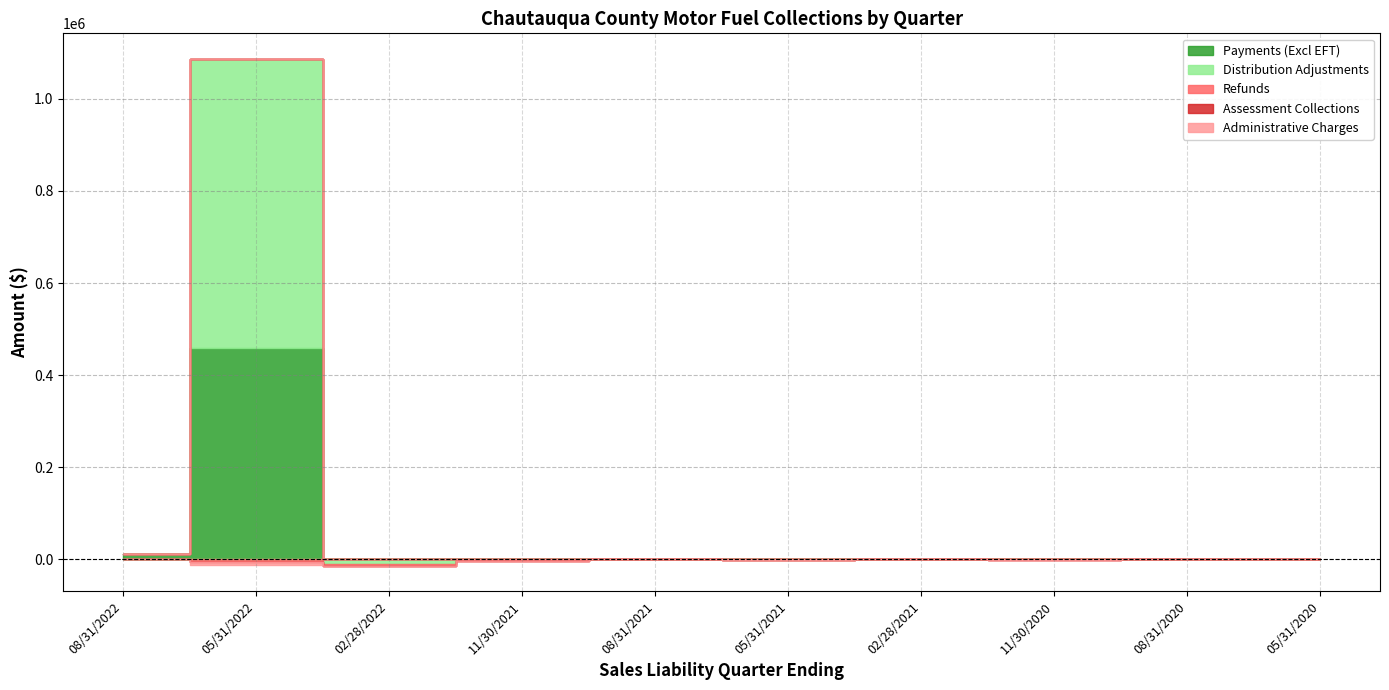

How many lines are shown in the chart?

5